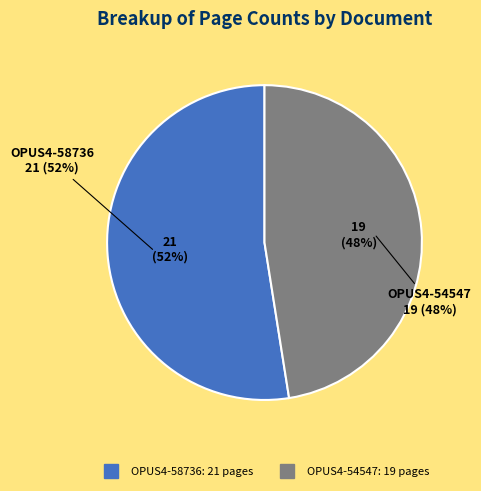

Is there a majority slice in this chart?

Yes